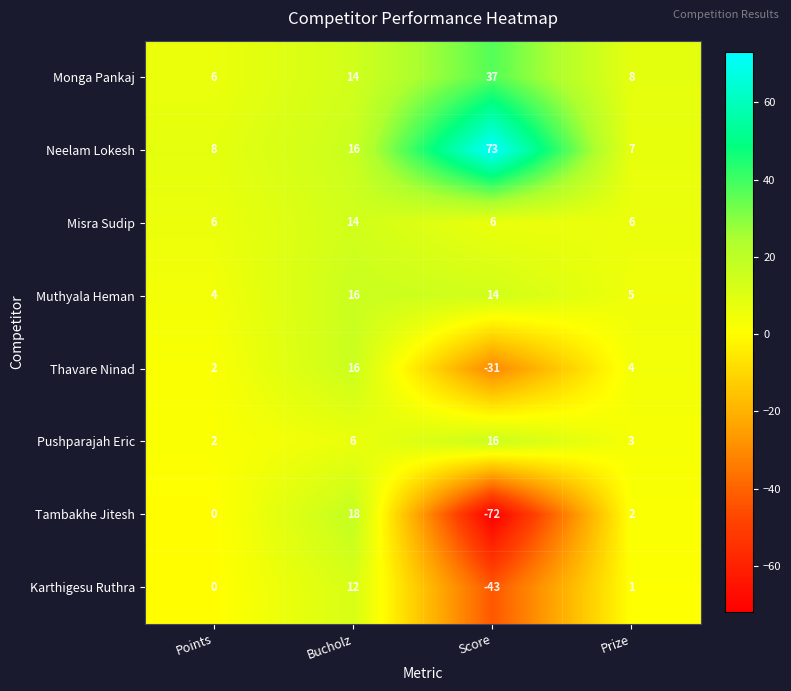

What is the sum of the Neelam Lokesh values at Points and Score?

81